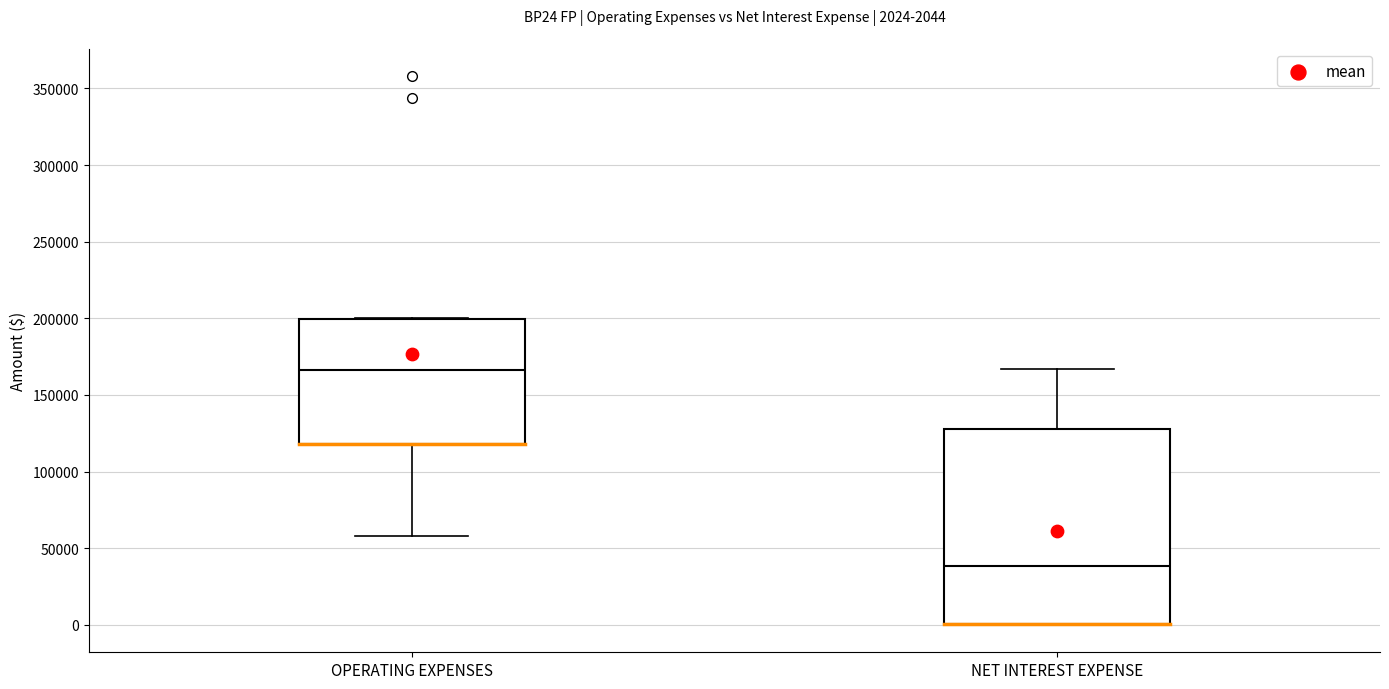

Which box has the highest median line?

OPERATING EXPENSES